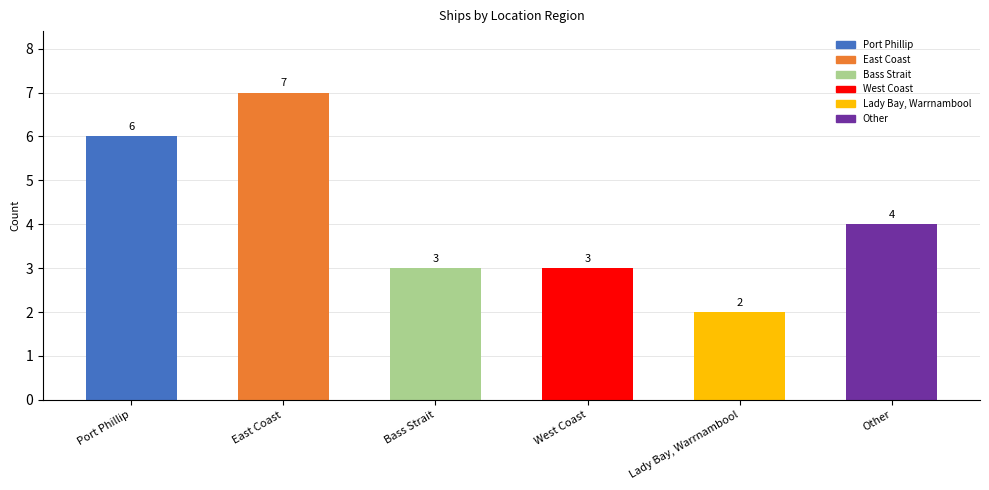

How many bars are there in total?

6